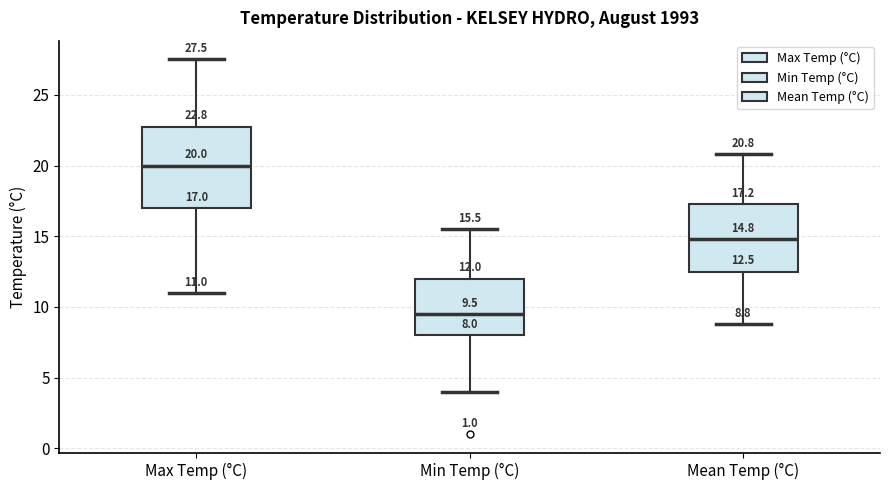

Which box's median line is the lowest?

Min Temp (°C)